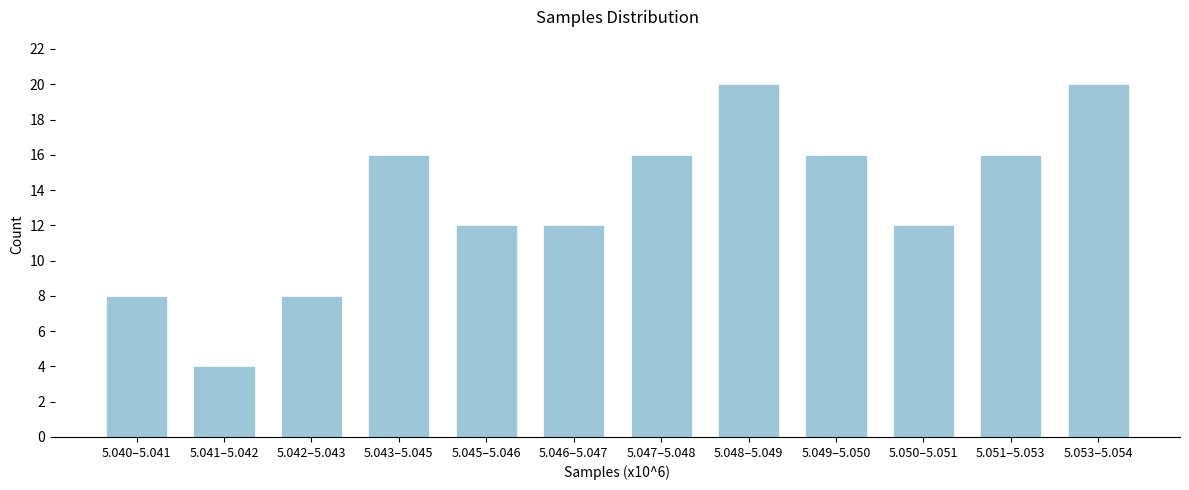

Reading right to left, list all the values displayed in this chart.

5.053–5.054=20	5.051–5.053=16	5.050–5.051=12	5.049–5.050=16	5.048–5.049=20	5.047–5.048=16	5.046–5.047=12	5.045–5.046=12	5.043–5.045=16	5.042–5.043=8	5.041–5.042=4	5.040–5.041=8